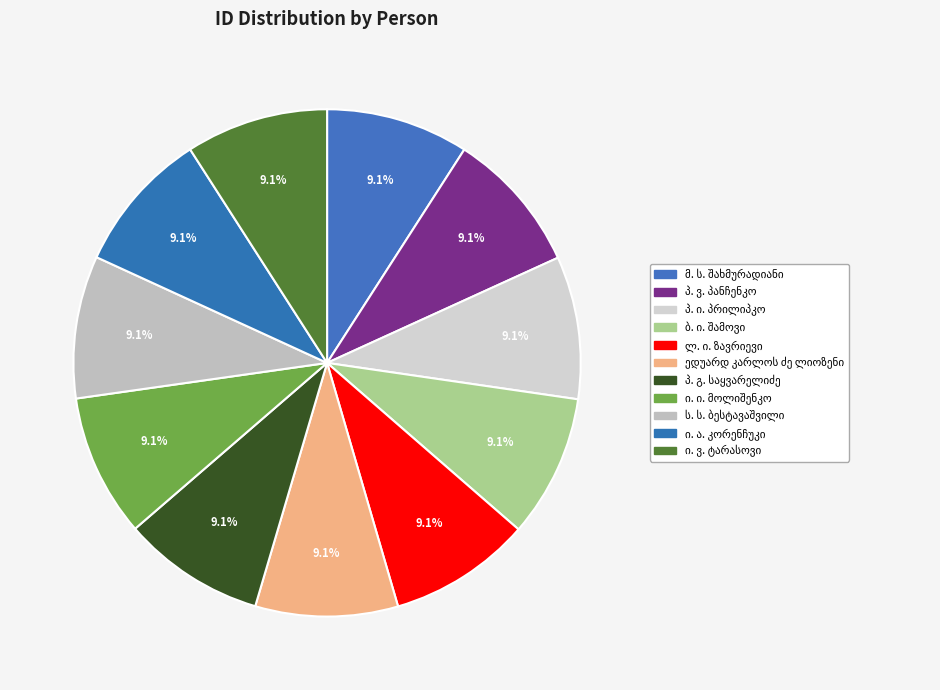

Between ი. ა. კორენჩუკი and პ. ვ. პანჩენკო, which is larger?

პ. ვ. პანჩენკო